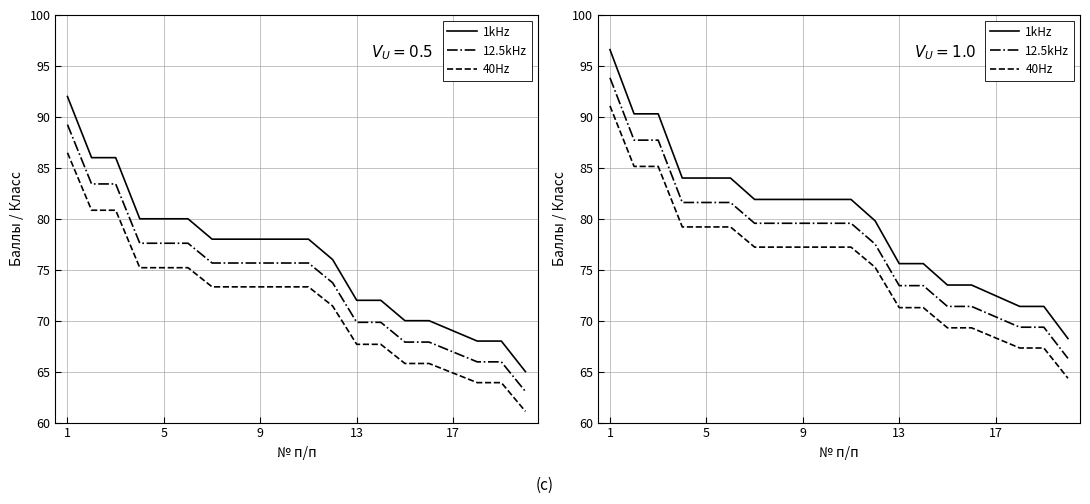

How many lines are shown in the chart?

3